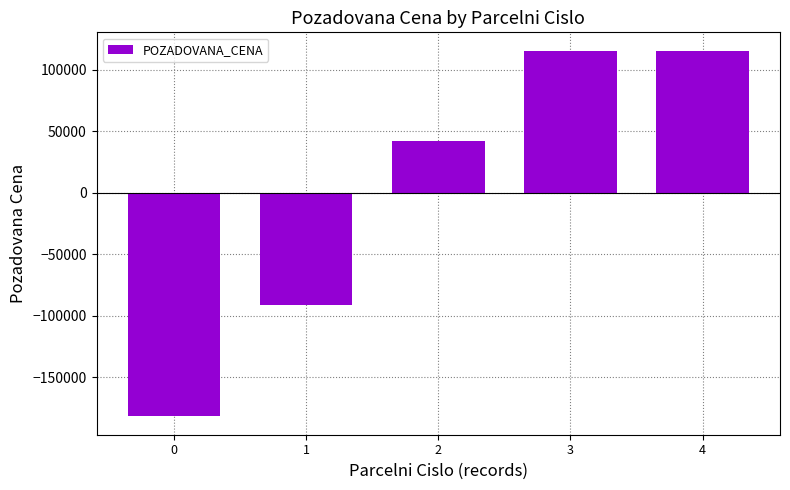

How many data points does each series have?

5